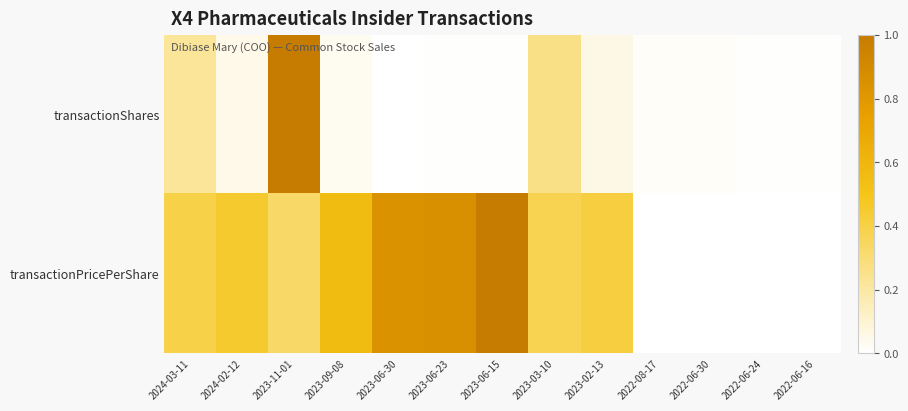

Which series has the largest total across all categories?

transactionPricePerShare